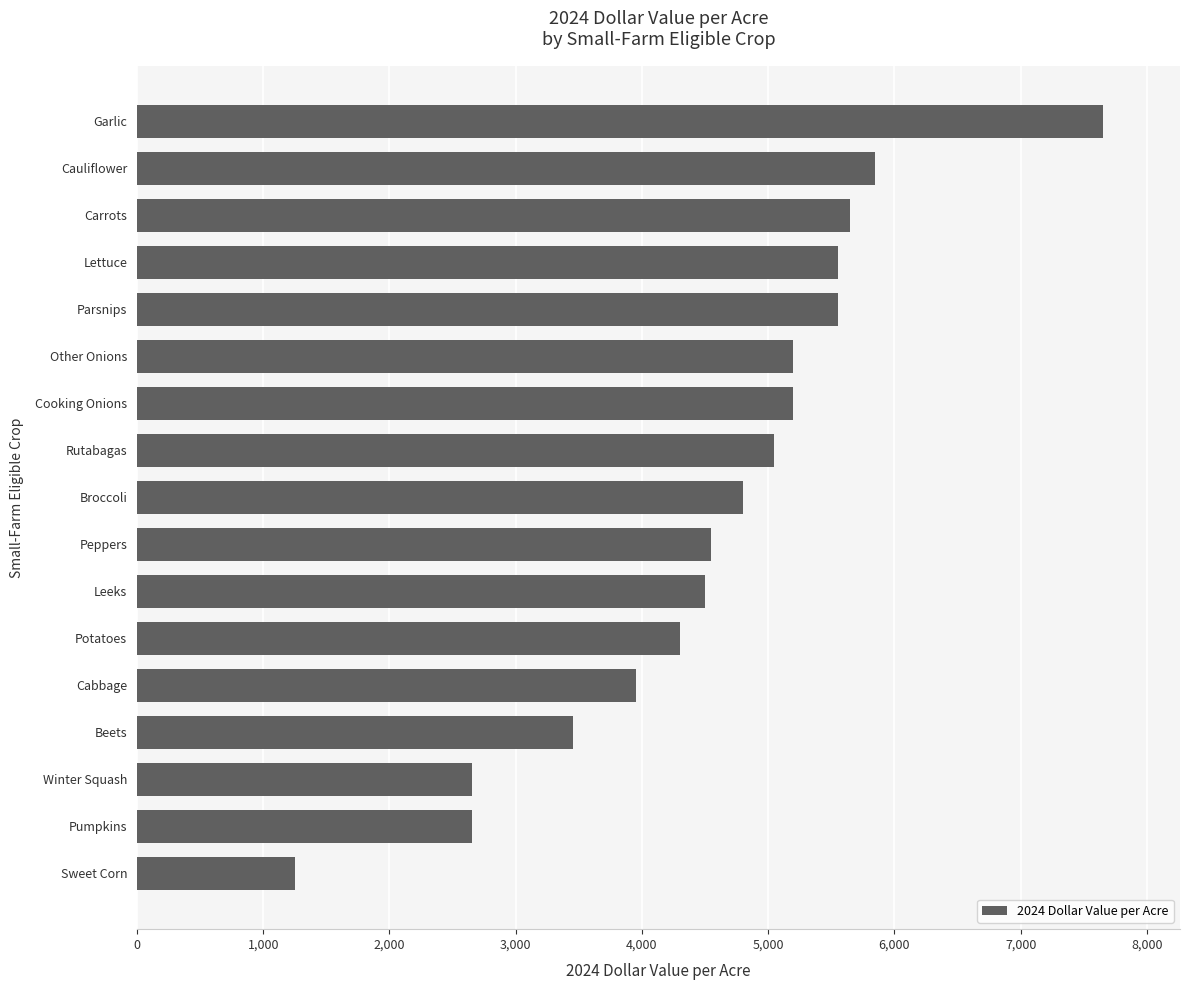

Reading bottom to top, transcribe all the data shown in this chart.

1250	2650	2650	3450	3950	4300	4500	4550	4800	5050	5200	5200	5550	5550	5650	5850	7650